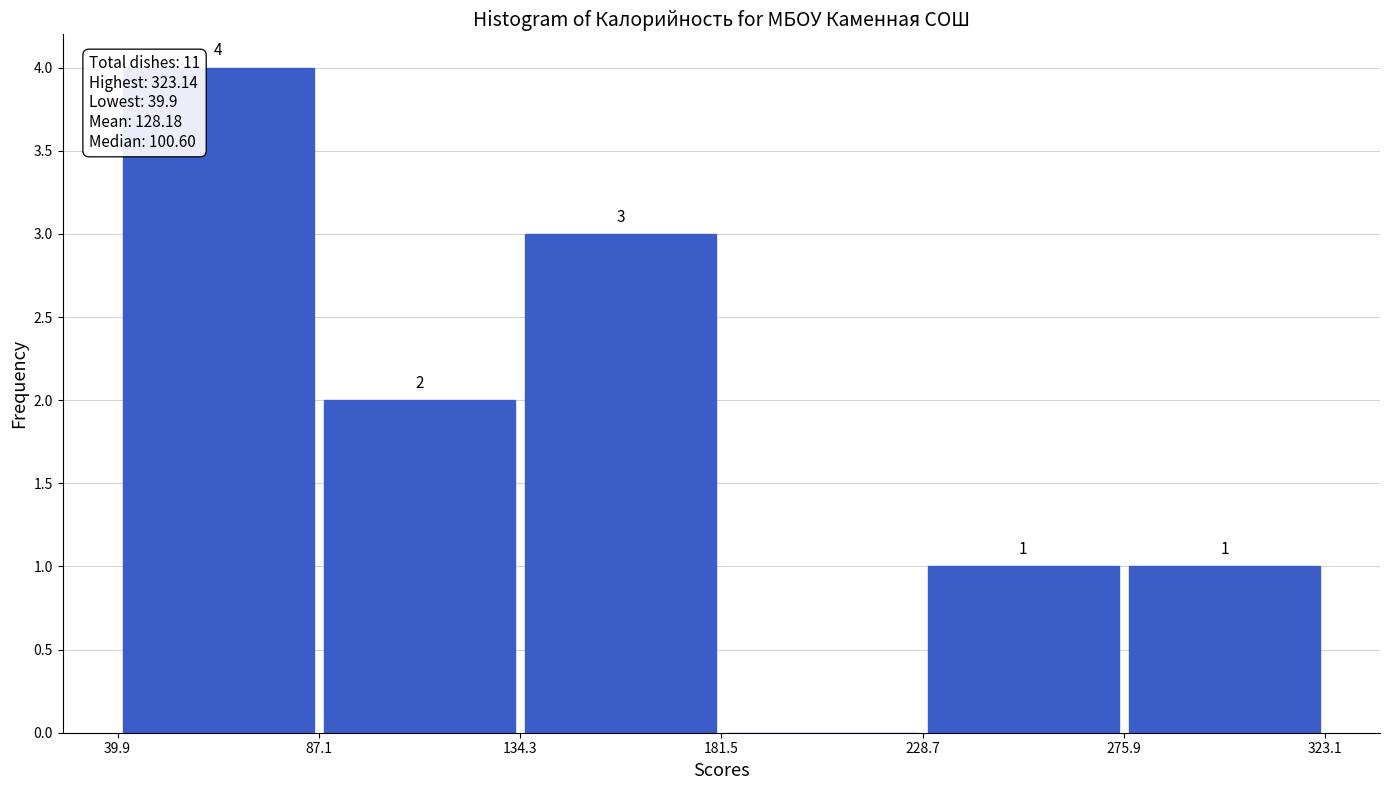

Over which range of the x-axis is the bar tallest?

39.9 to 87.1